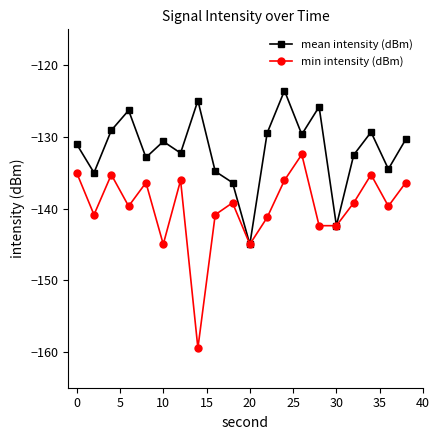

Which series has the widest spread of values?

min intensity (dBm)